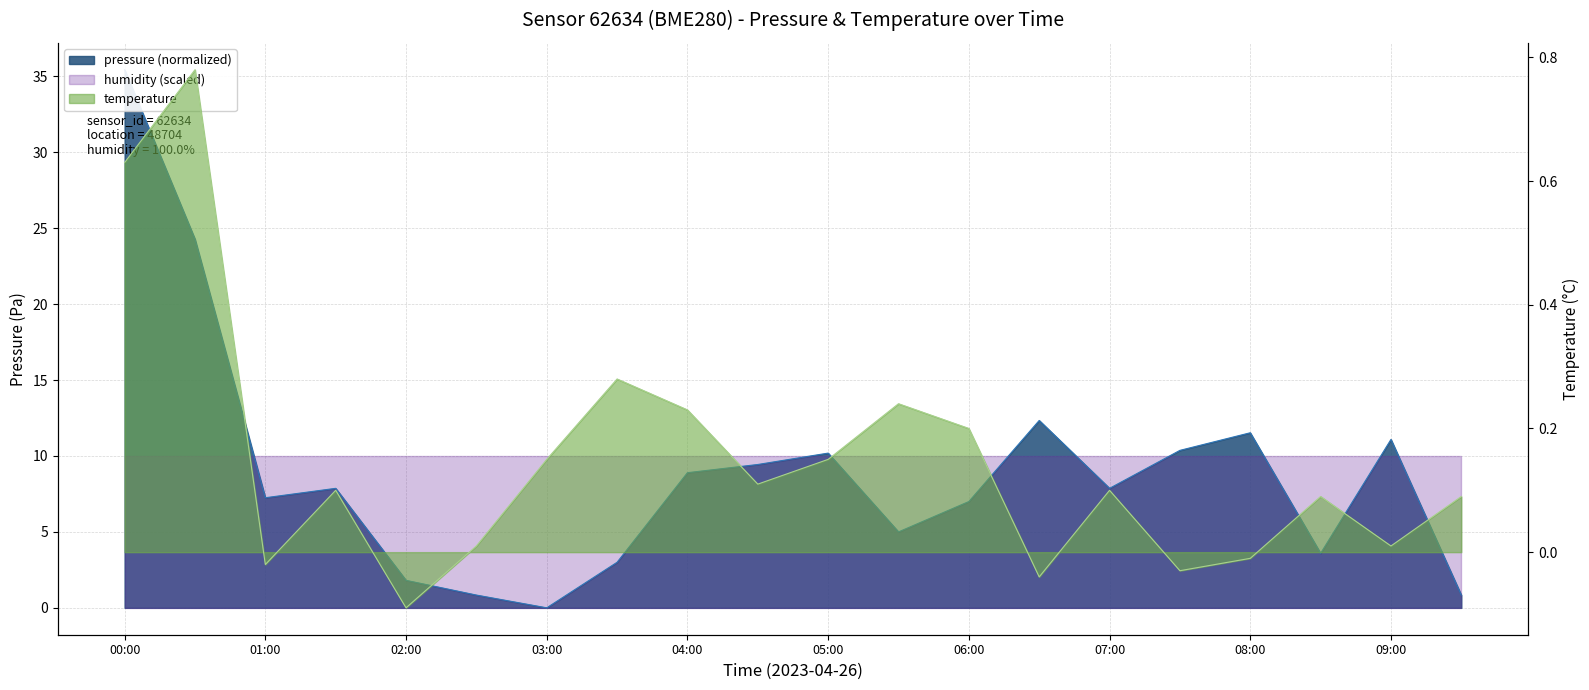

What is the minimum value shown in the chart?

-0.1